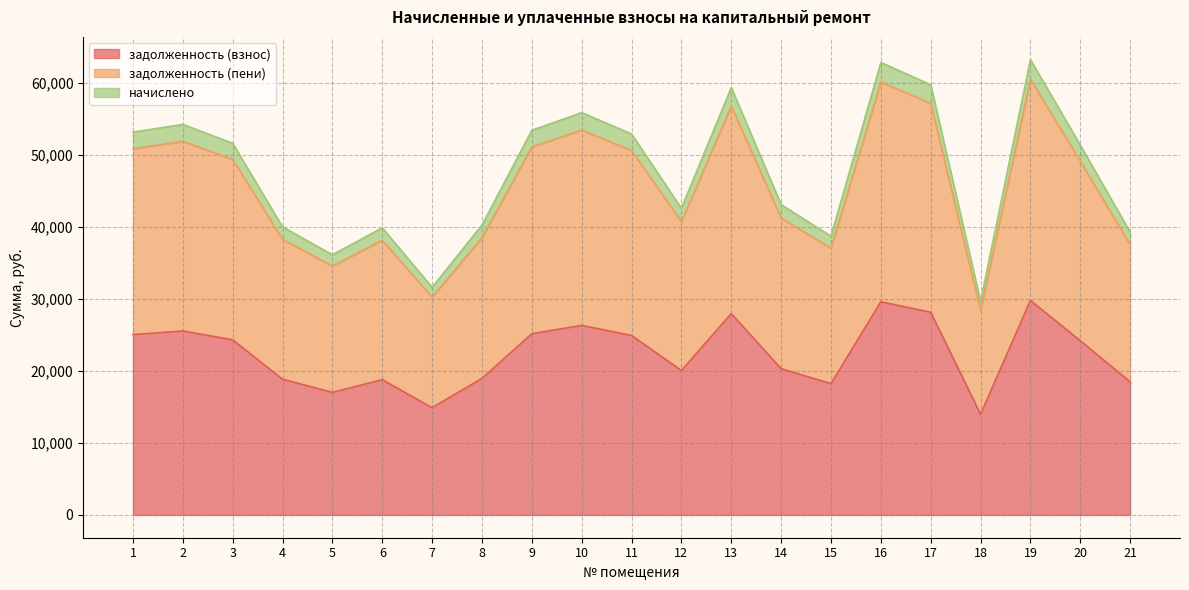

Count the number of data series in this chart.

3